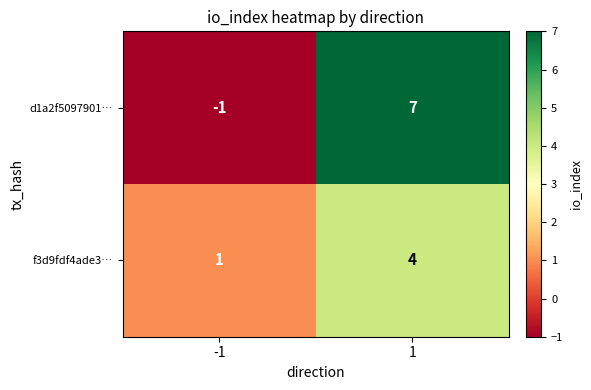

What is the sum of all d1a2f5097901… values?

6